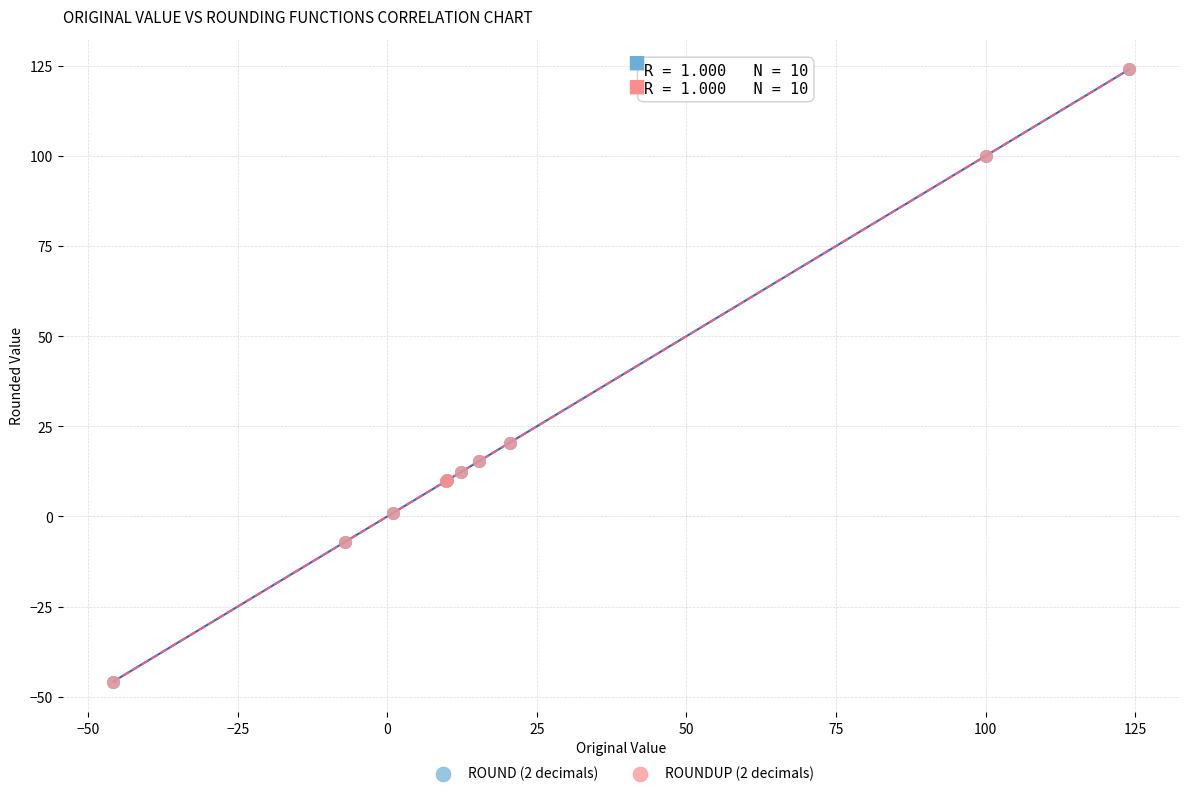

What are all the series names shown in the legend?

ROUND (2 decimals), ROUNDUP (2 decimals)